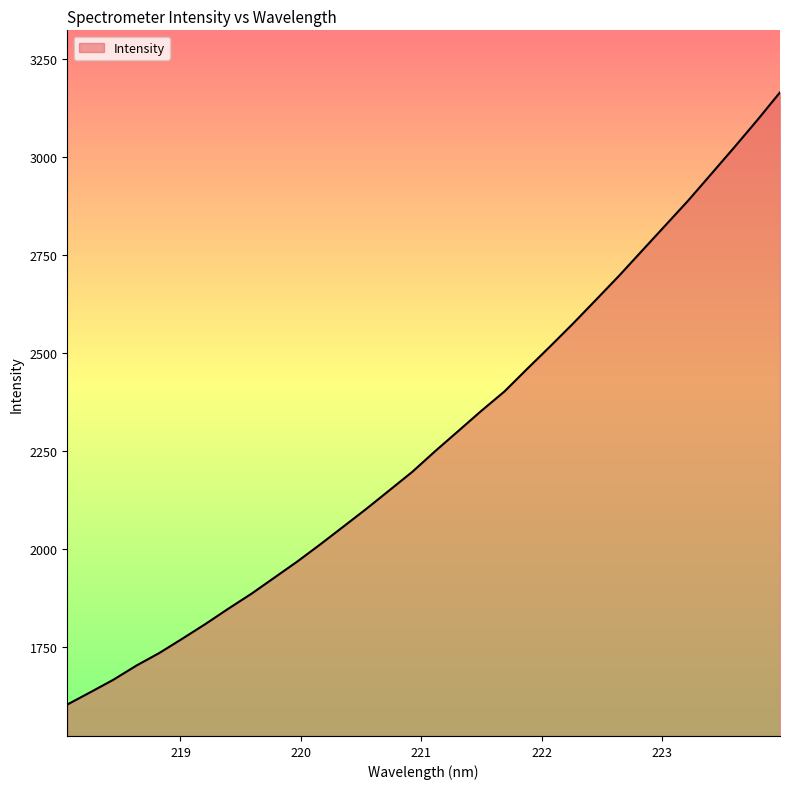

What is the greatest value displayed?

3165.9